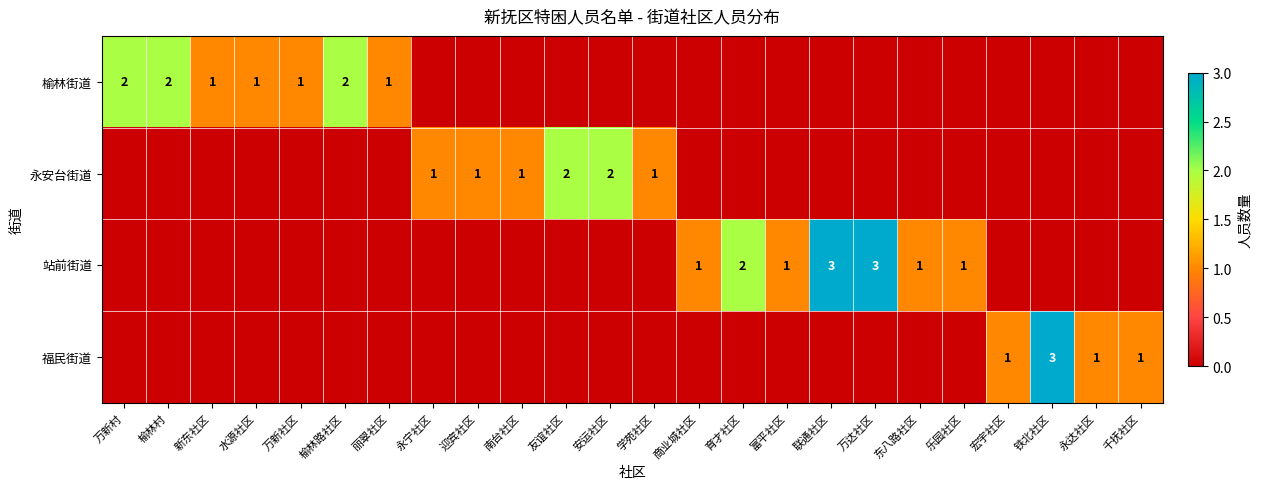

The value of 福民街道 at 永达社区 is 1. True or false?

True